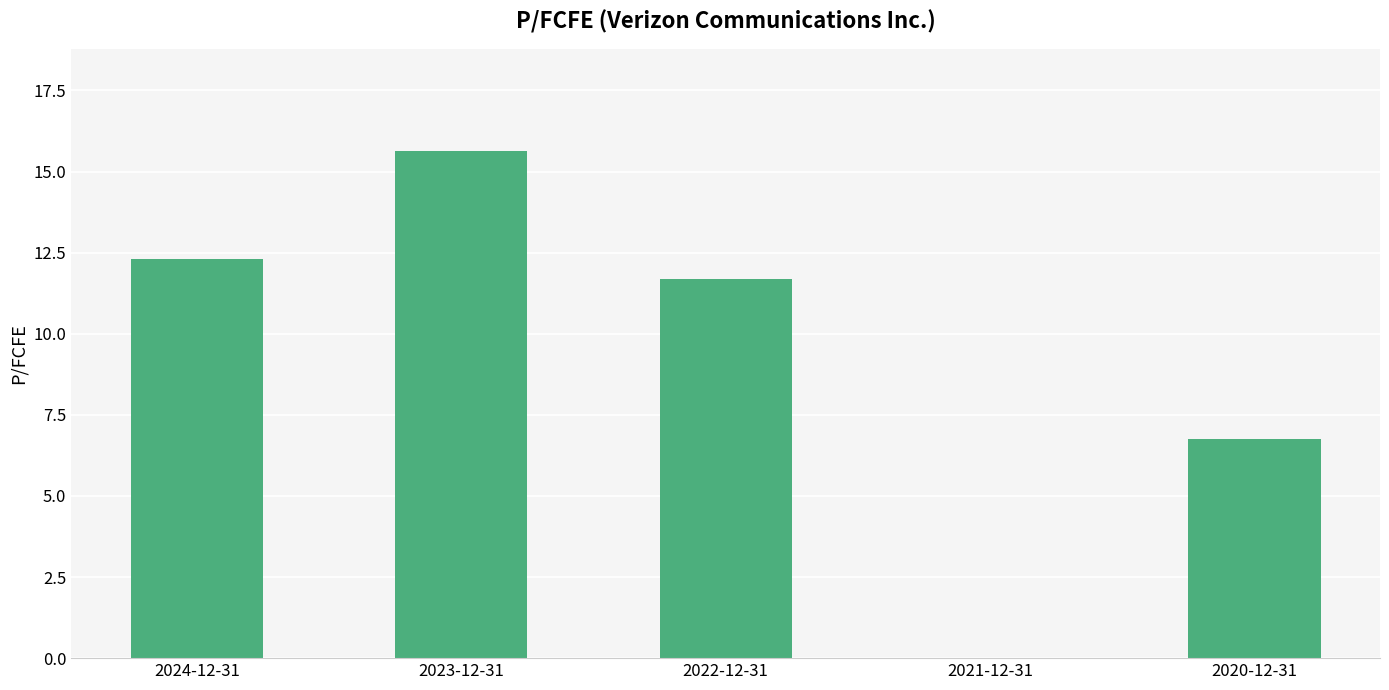

What is the change in value from 2022-12-31 to 2020-12-31?

-4.9